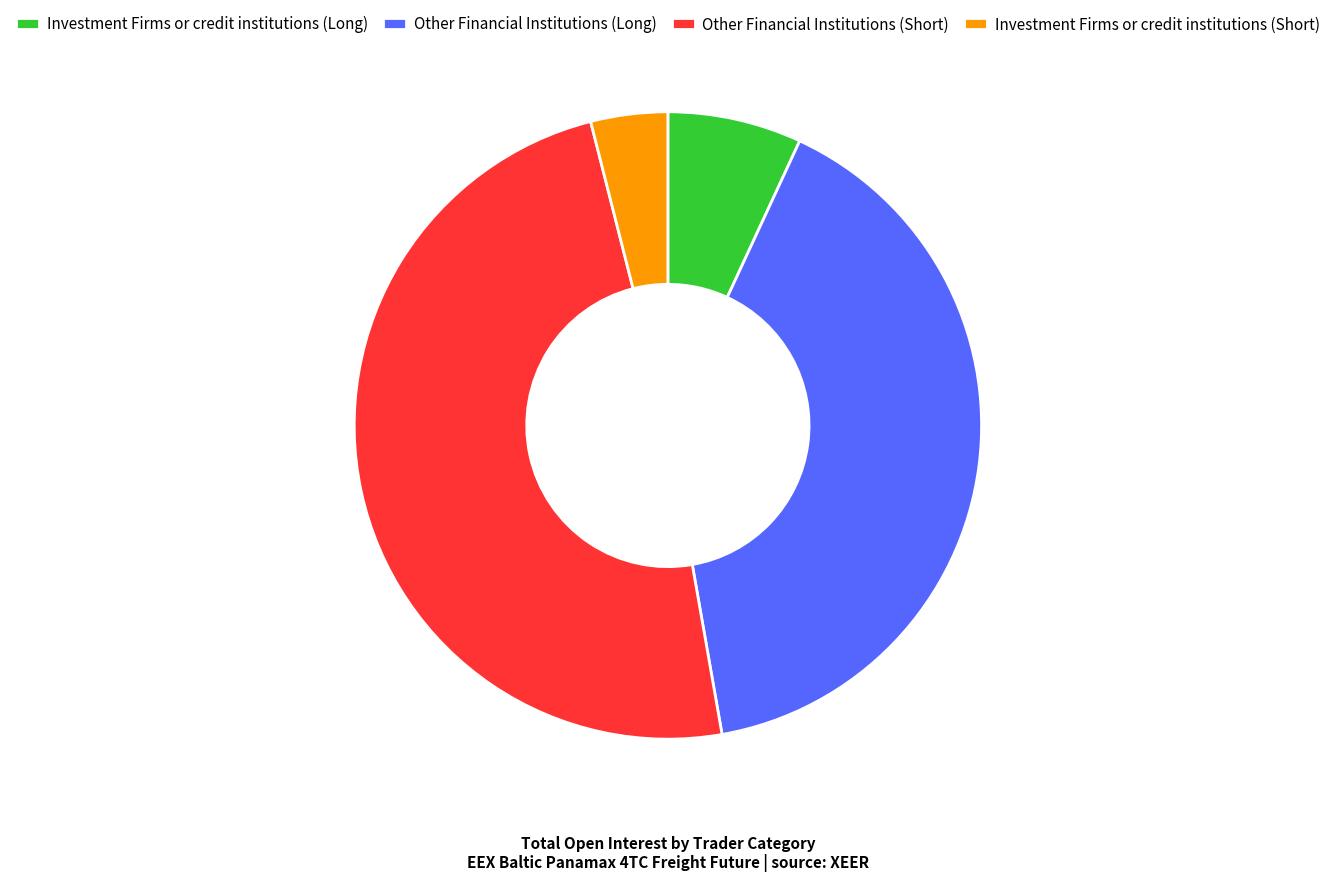

Rank the categories by value from lowest to highest.

Investment Firms or credit institutions (Short), Investment Firms or credit institutions (Long), Other Financial Institutions (Long), Other Financial Institutions (Short)